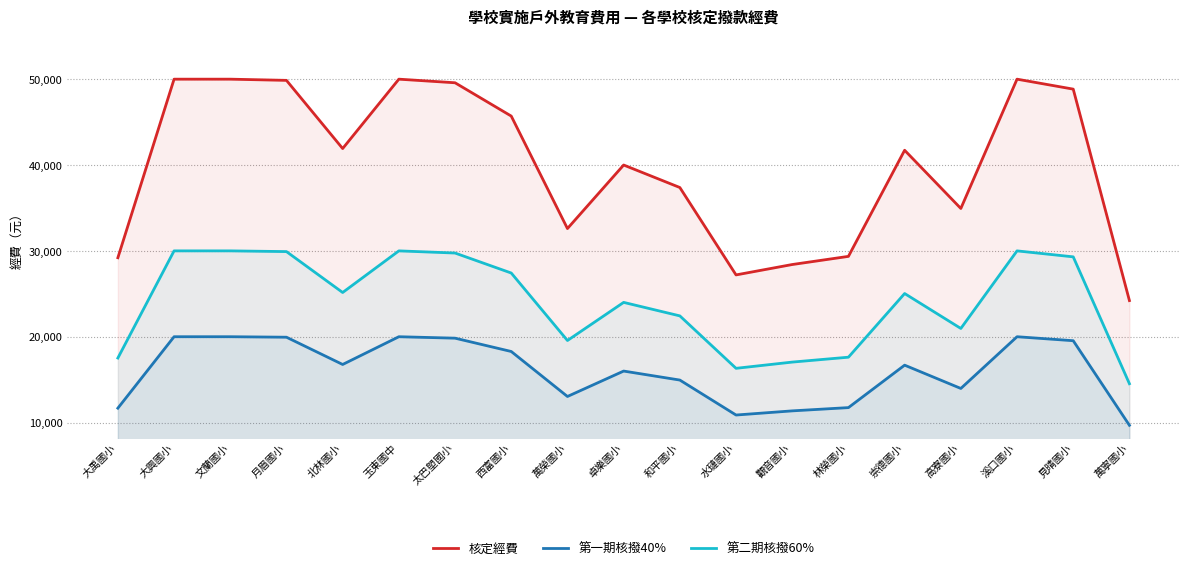

What are all the series names shown in the legend?

核定經費, 第一期核撥40%, 第二期核撥60%